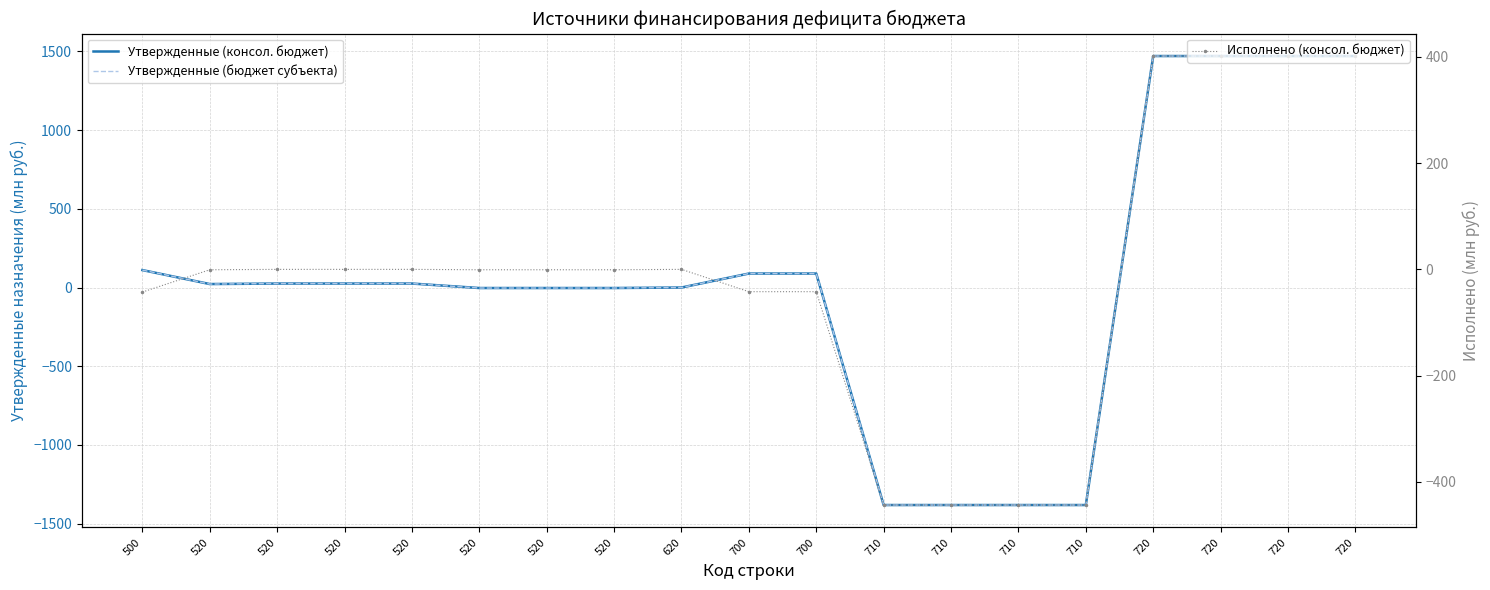

How many values in Утвержденные (бюджет субъекта) are above zero?

11